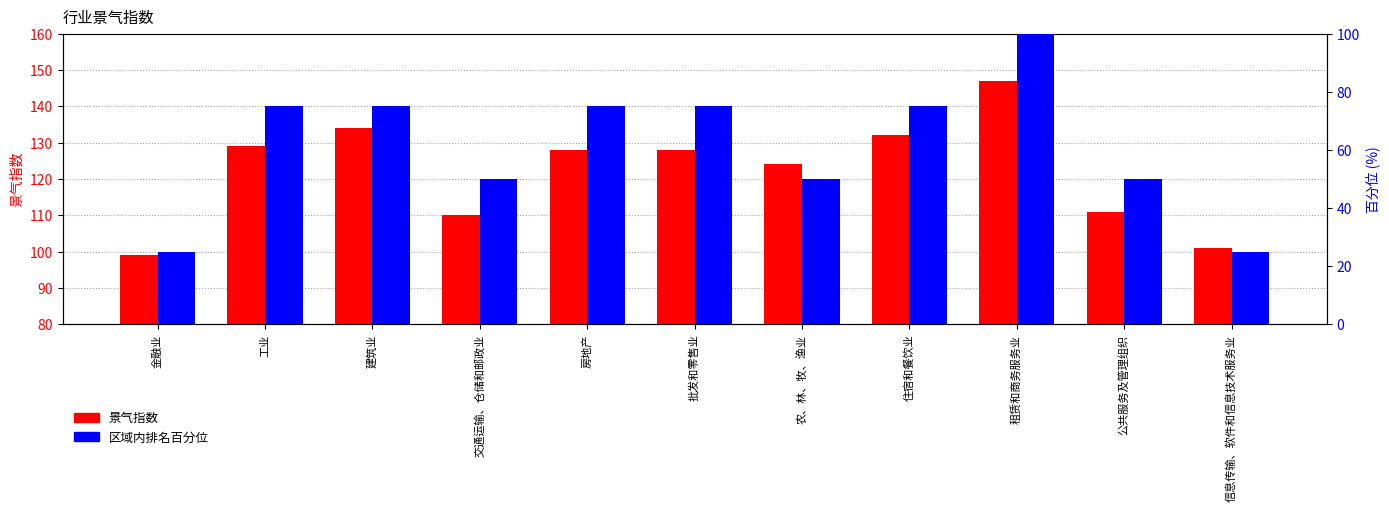

The 景气指数 series shows 124 at 农、林、牧、渔业. True or false?

True